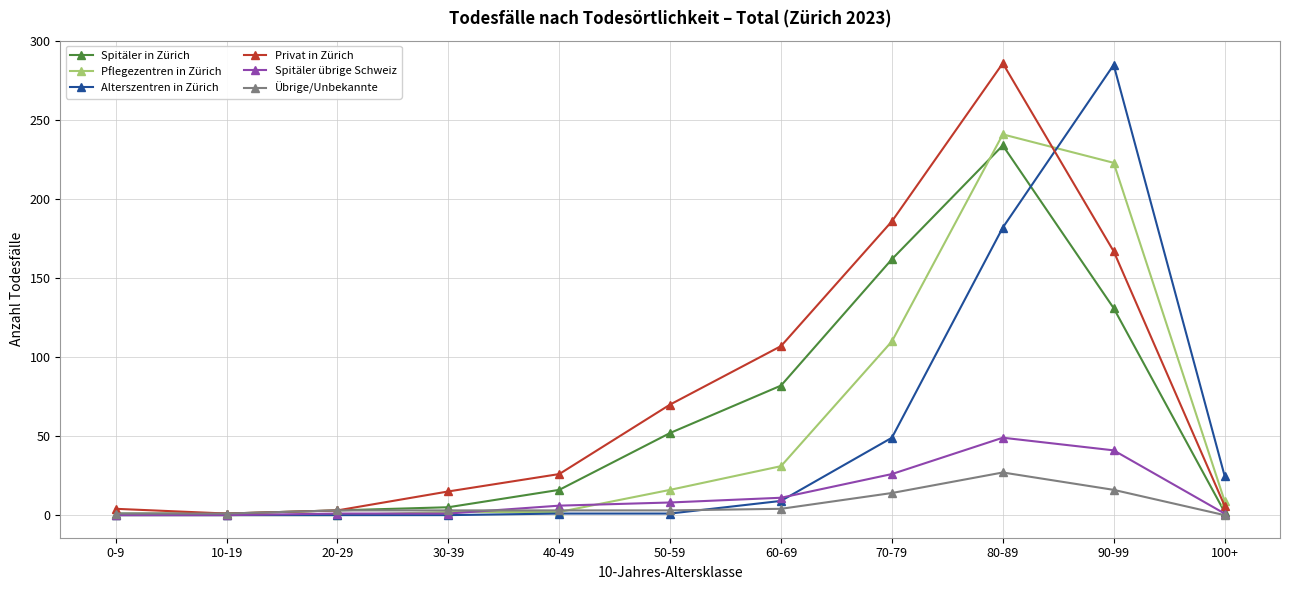

What is the maximum value for Spitäler in Zürich?

234